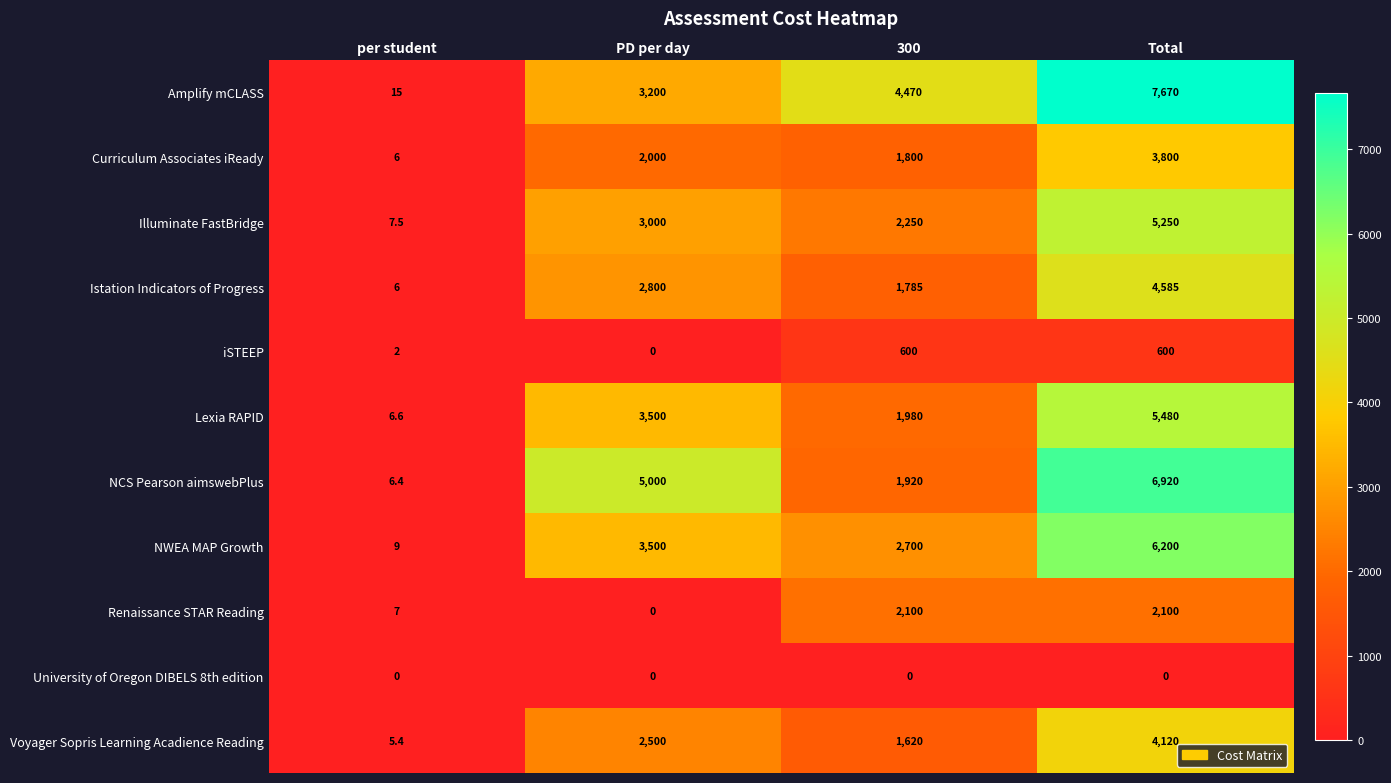

Which category has the lowest value in the NWEA MAP Growth series?

per student